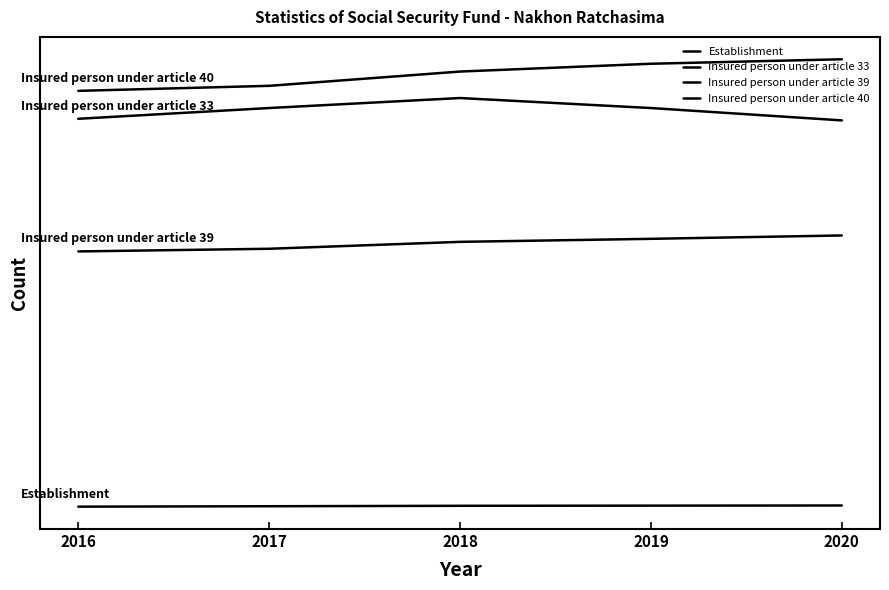

True or false: Establishment has a value of 12781 at 2019.

False